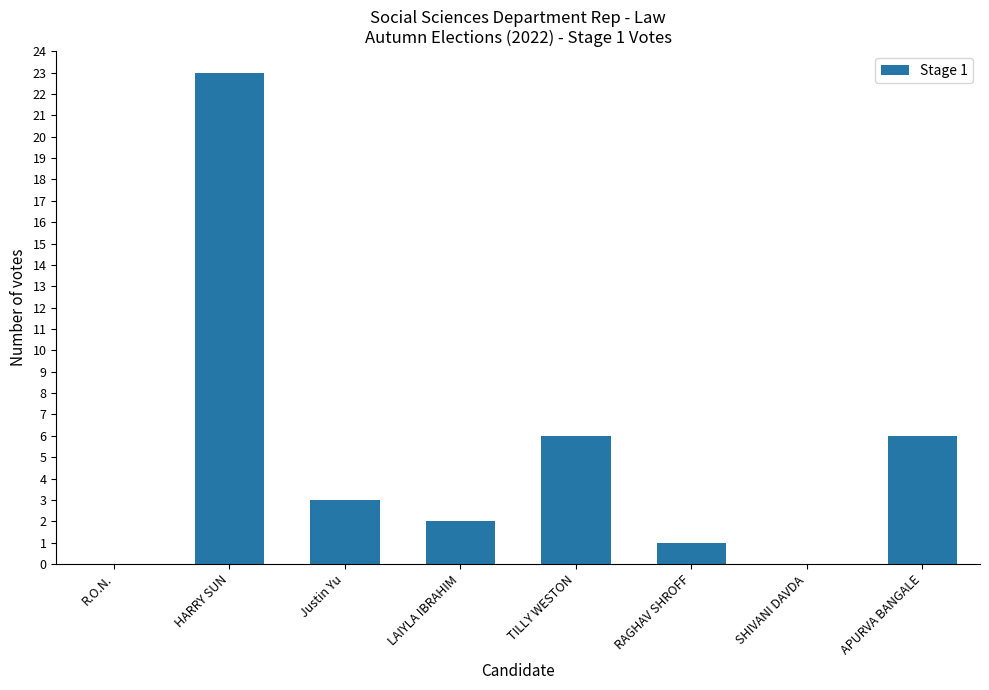

The value at R.O.N. is 11. True or false?

False